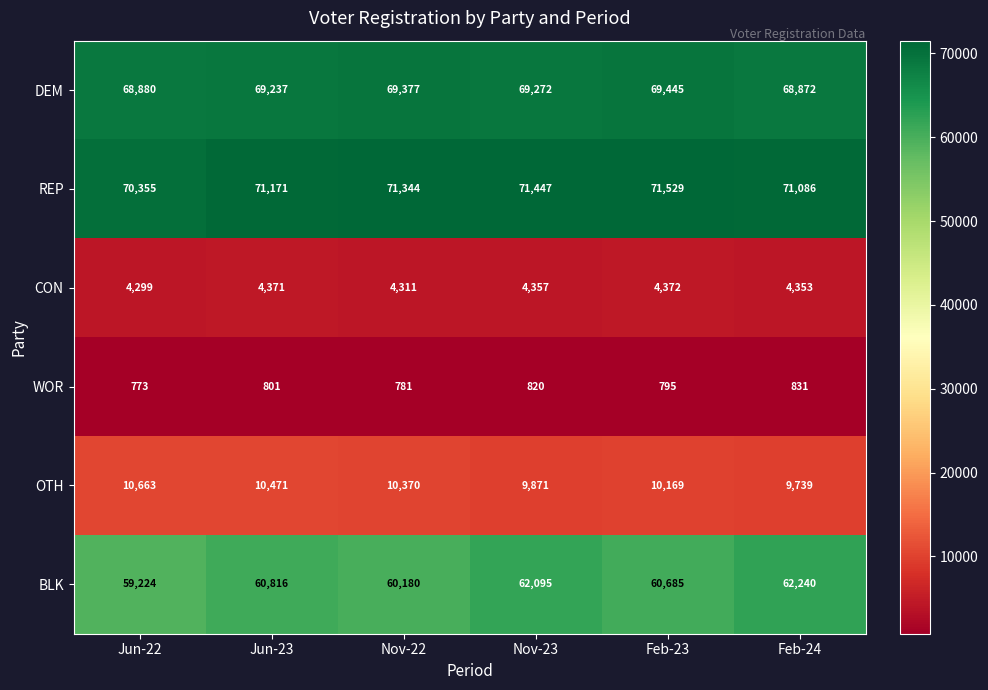

How many series are shown in this chart?

6